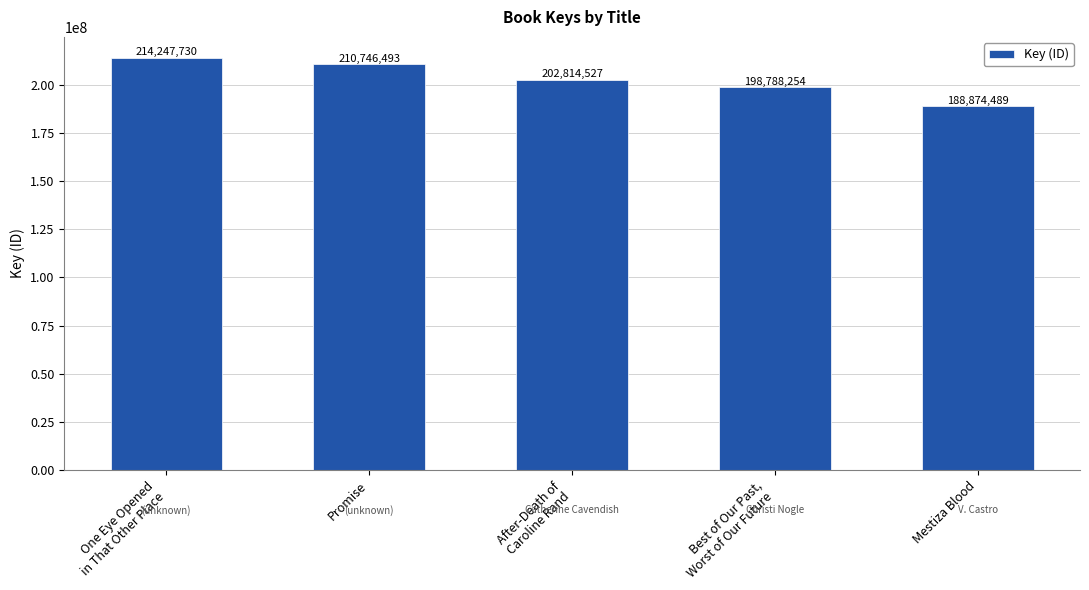

List the labels in order of value, largest first.

One Eye Opened
in That Other Place, Promise, After-Death of
Caroline Rand, Best of Our Past,
Worst of Our Future, Mestiza Blood